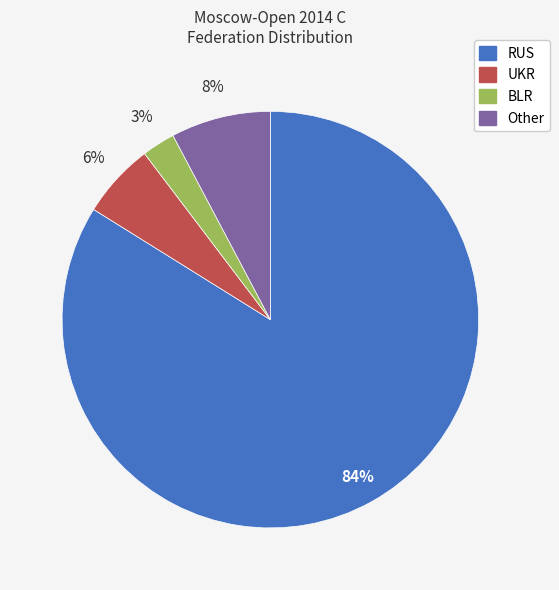

True or false: BLR accounts for 13% of the total.

False